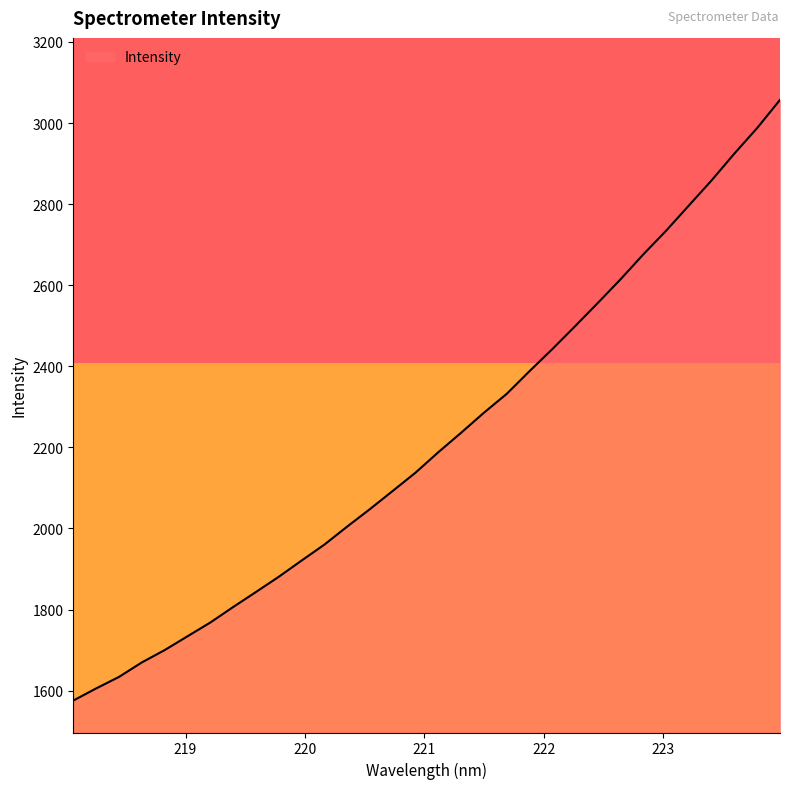

How many lines are shown in the chart?

1